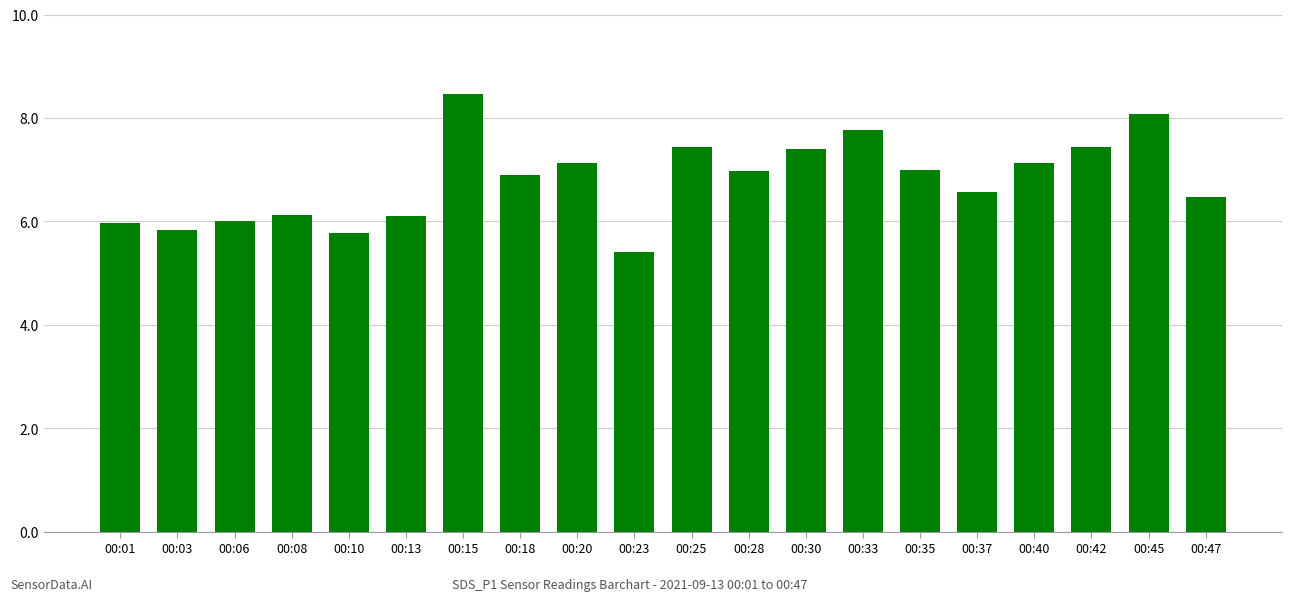

What is the ratio of the value at 00:20 to the value at 00:37?

1.1